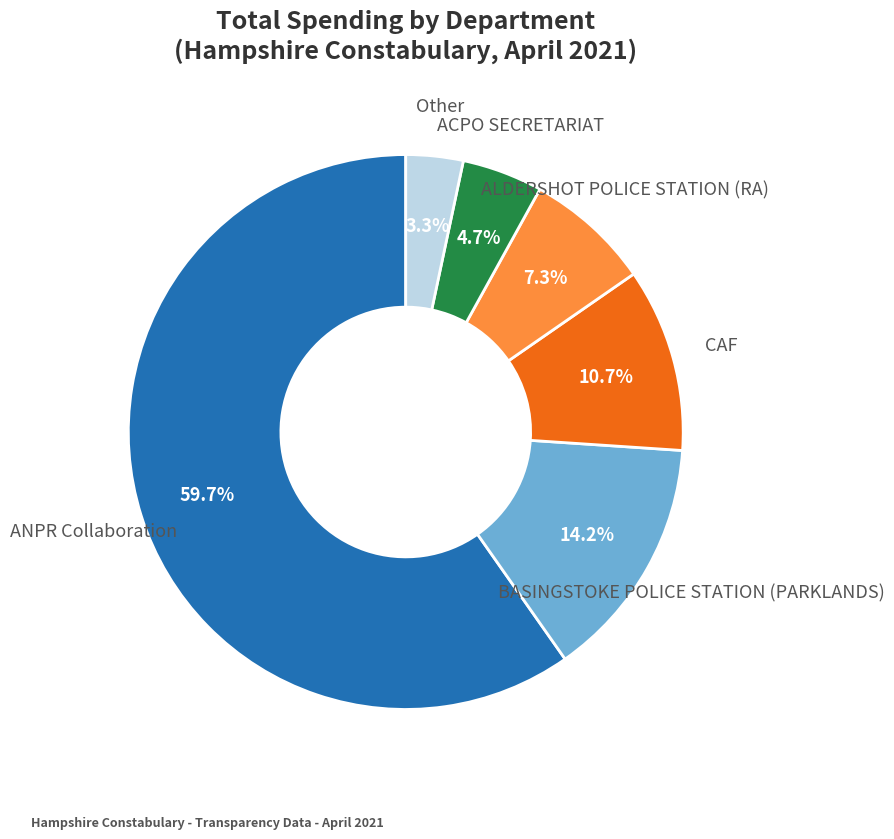

Is there a majority slice in this chart?

Yes